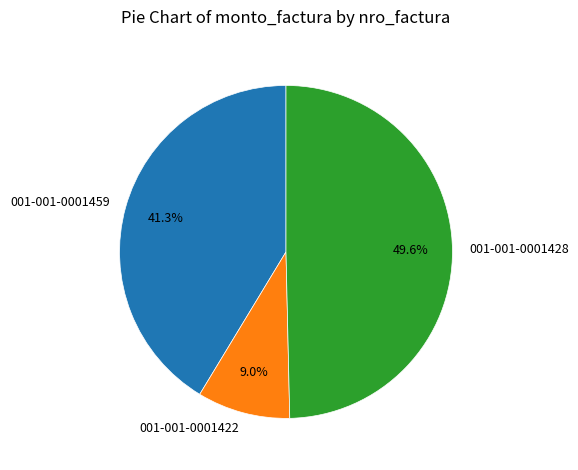

To the nearest percent, what is the combined percentage of 001-001-0001422 and 001-001-0001428?

59%